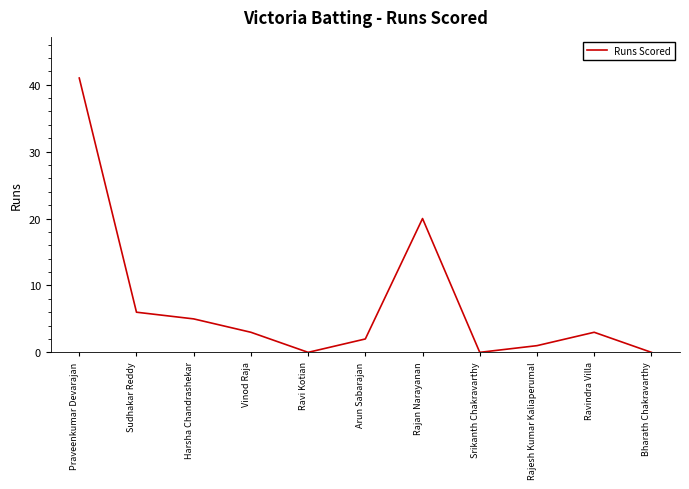

The value at Praveenkumar Devarajan is 22. True or false?

False